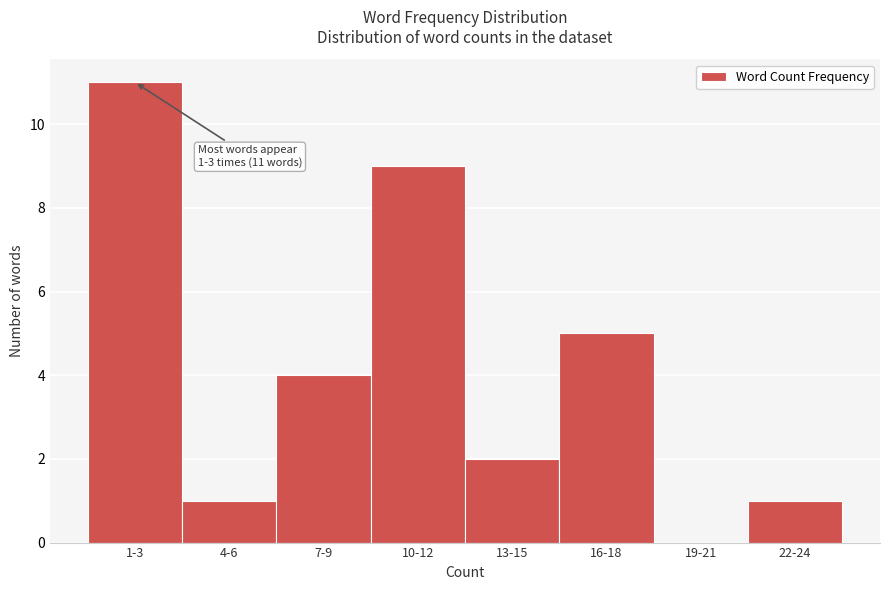

Reading right to left, transcribe all the data shown in this chart.

22-24=1	19-21=0	16-18=5	13-15=2	10-12=9	7-9=4	4-6=1	1-3=11